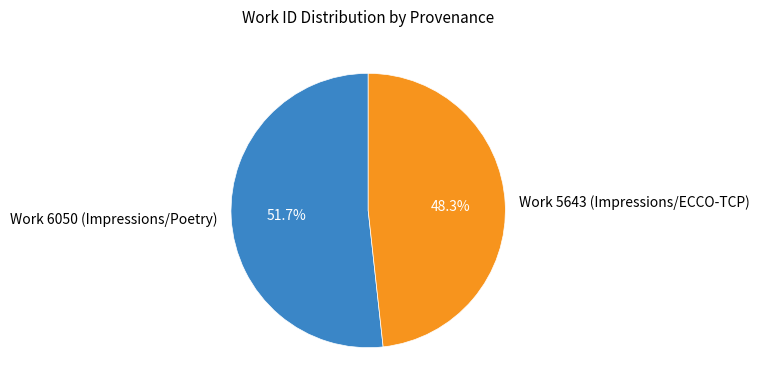

To the nearest percent, what is the difference between the largest and smallest slice percentages?

3%